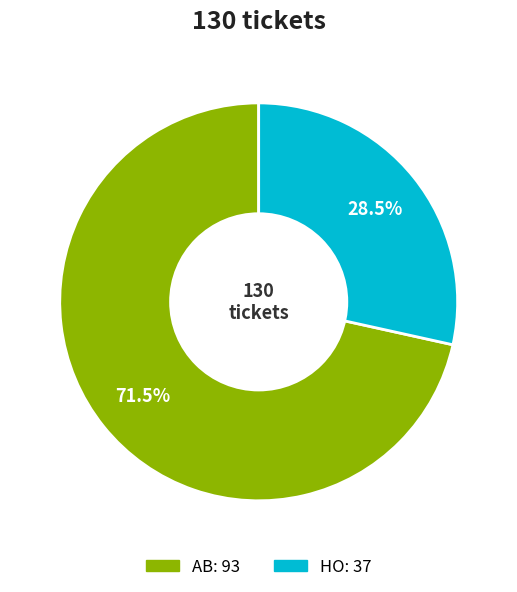

Count the number of slices in the pie.

2